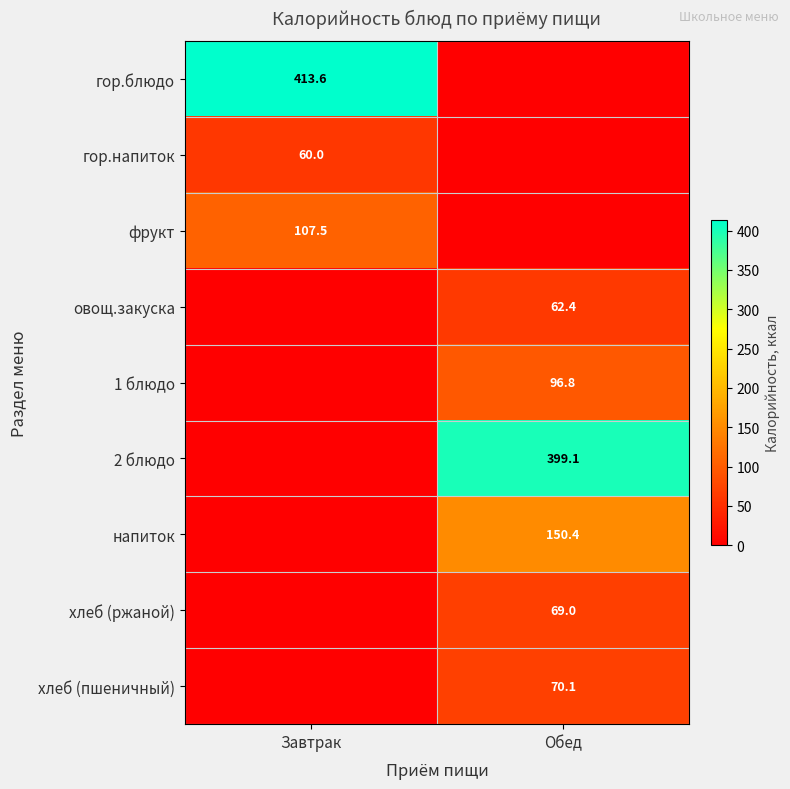

Which has a higher value, Завтрак or Обед?

Завтрак